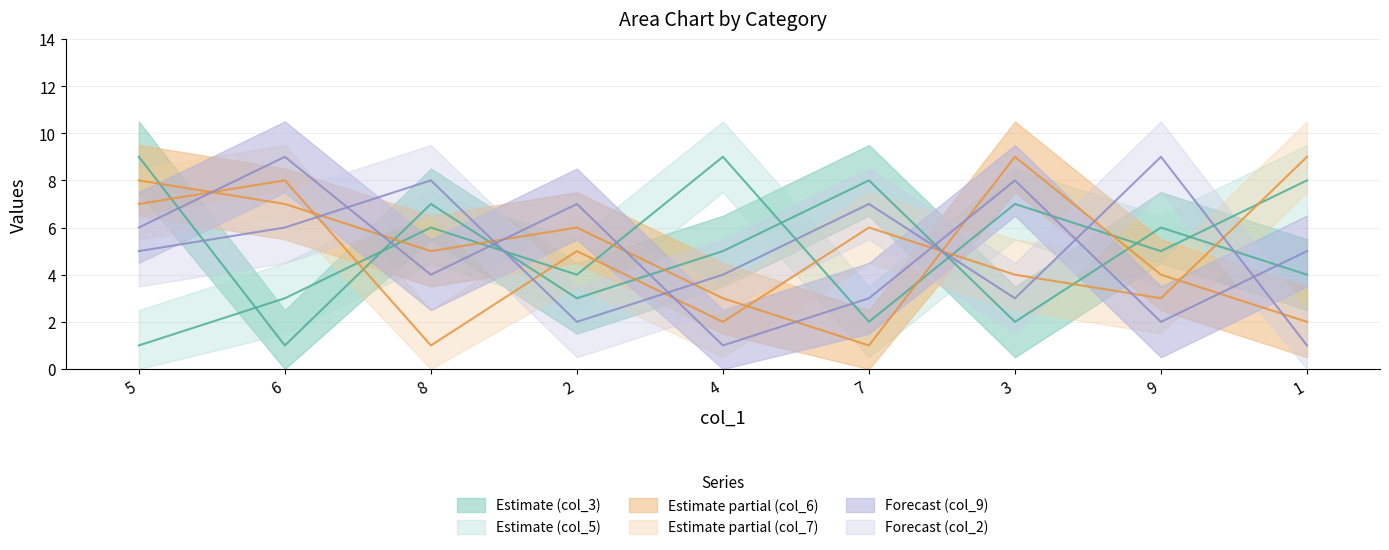

At which label does col_2 first exceed 5?

6